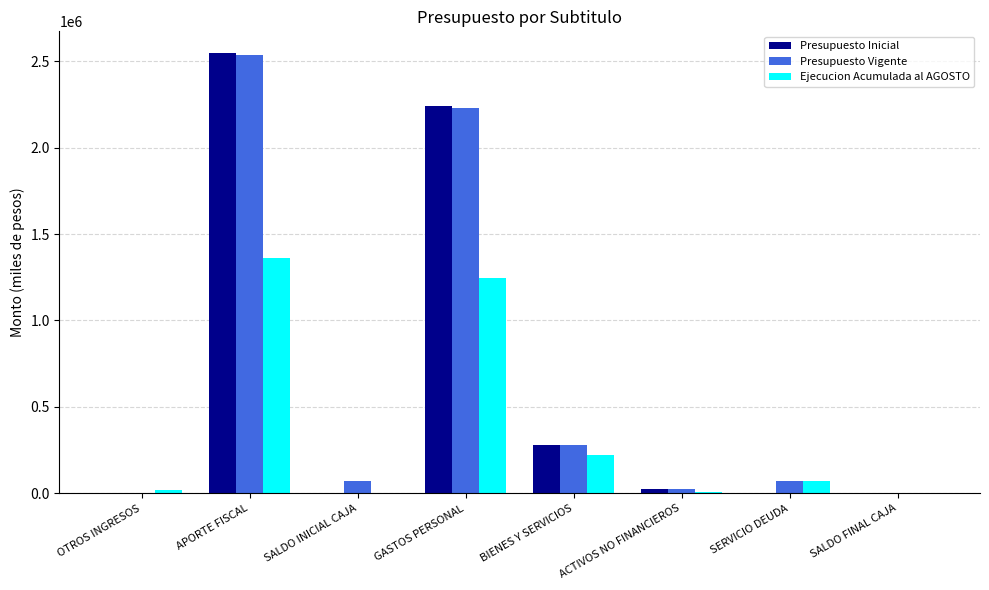

Where is Ejecucion Acumulada al AGOSTO nearest to the value 681589?

BIENES Y SERVICIOS